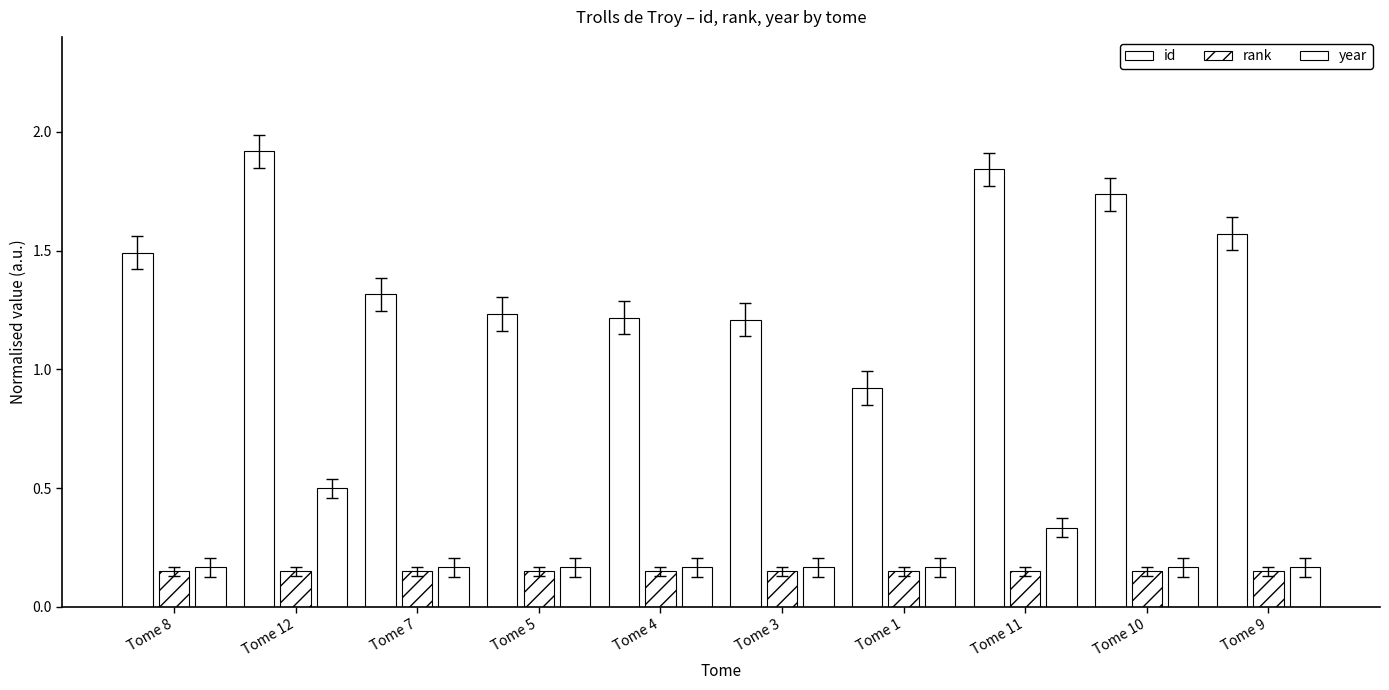

True or false: rank has a value of 0.1 at Tome 10.

True